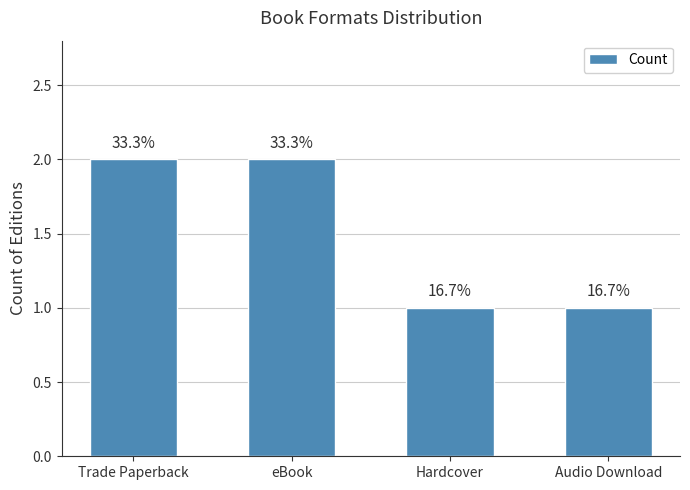

List the labels in order of value, smallest first.

Hardcover, Audio Download, Trade Paperback, eBook